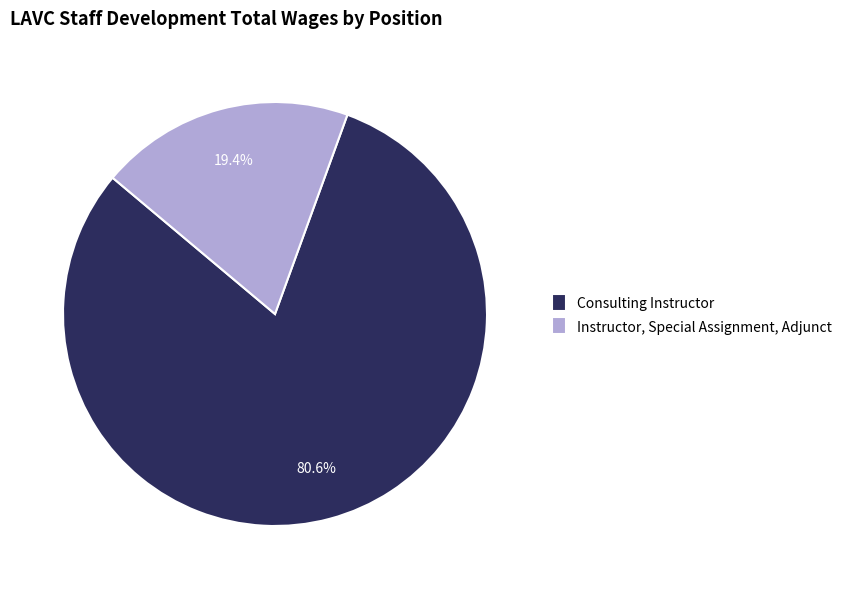

Which category has the smallest portion of the pie?

Instructor, Special Assignment, Adjunct